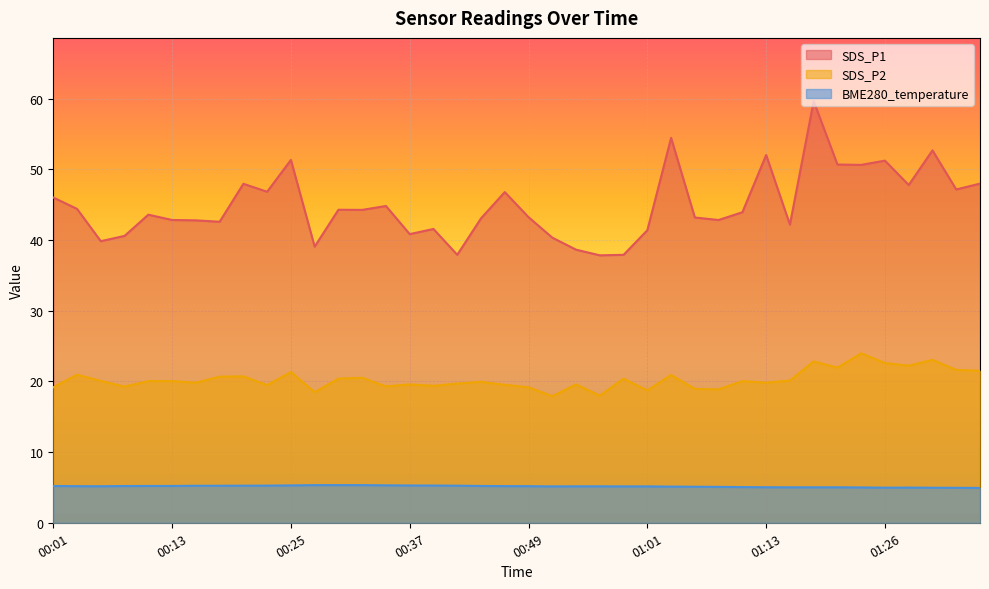

List the labels in order of SDS_P1 value, smallest first.

00:56, 00:42, 00:59, 00:54, 00:27, 00:06, 00:52, 00:08, 00:37, 01:01, 00:40, 01:16, 00:18, 00:15, 00:13, 01:09, 00:44, 01:06, 00:49, 00:10, 01:11, 00:32, 00:30, 00:03, 00:35, 00:01, 00:47, 00:23, 01:33, 01:28, 00:20, 01:35, 01:23, 01:21, 01:26, 00:25, 01:13, 01:30, 01:04, 01:18